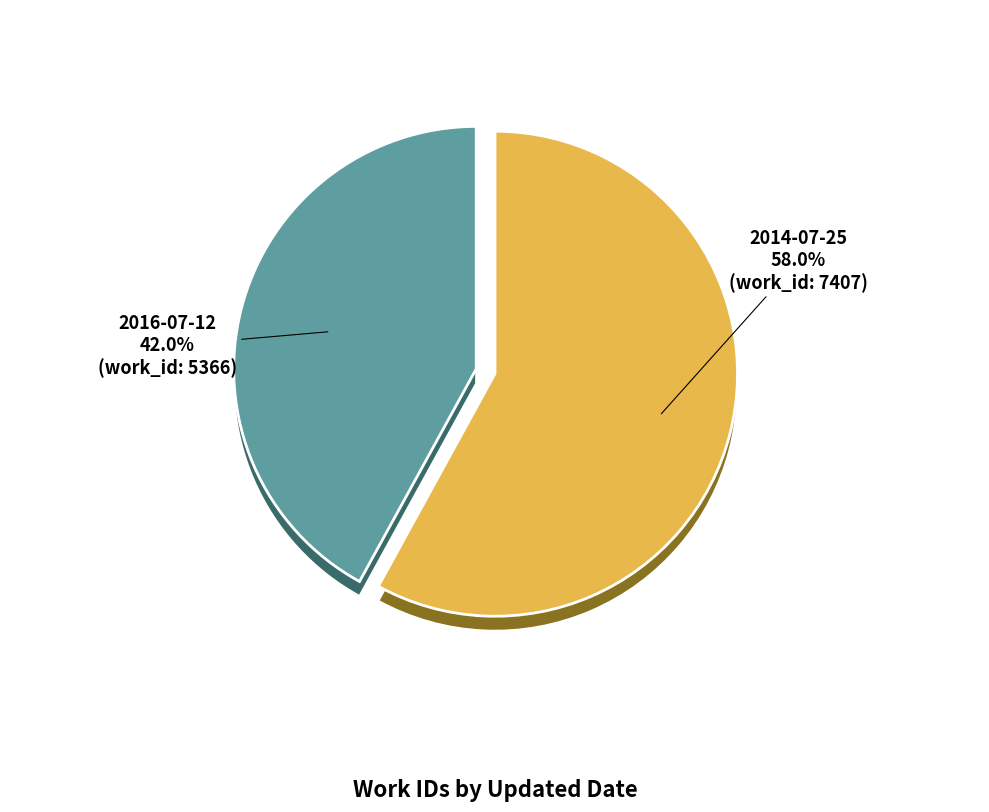

To the nearest percent, what portion does 2016-07-12 represent?

42%